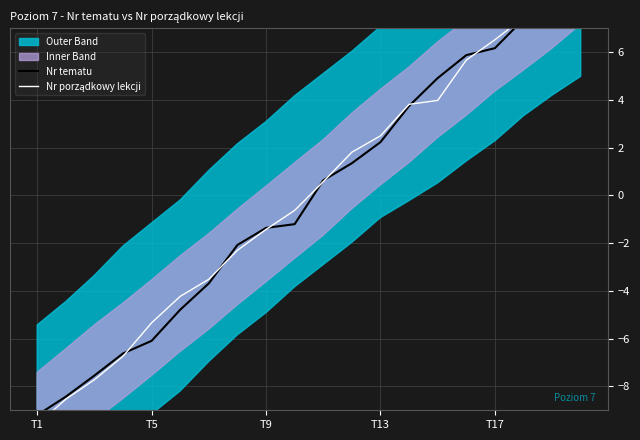

True or false: Nr porządkowy lekcji has more than 1 interior local peaks.

False